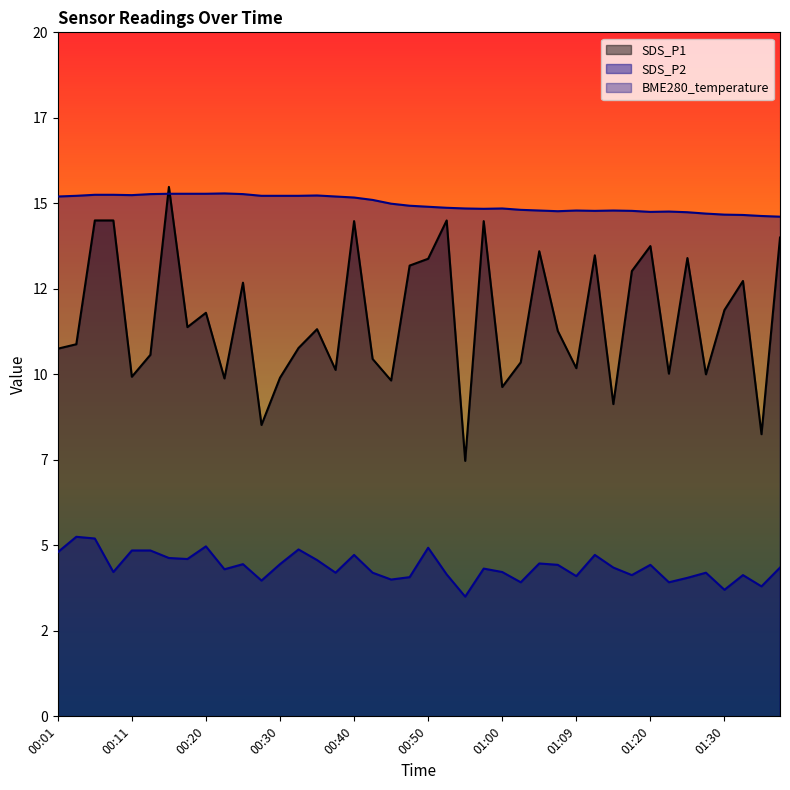

List the series in order of their peak value, highest first.

SDS_P1, BME280_temperature, SDS_P2